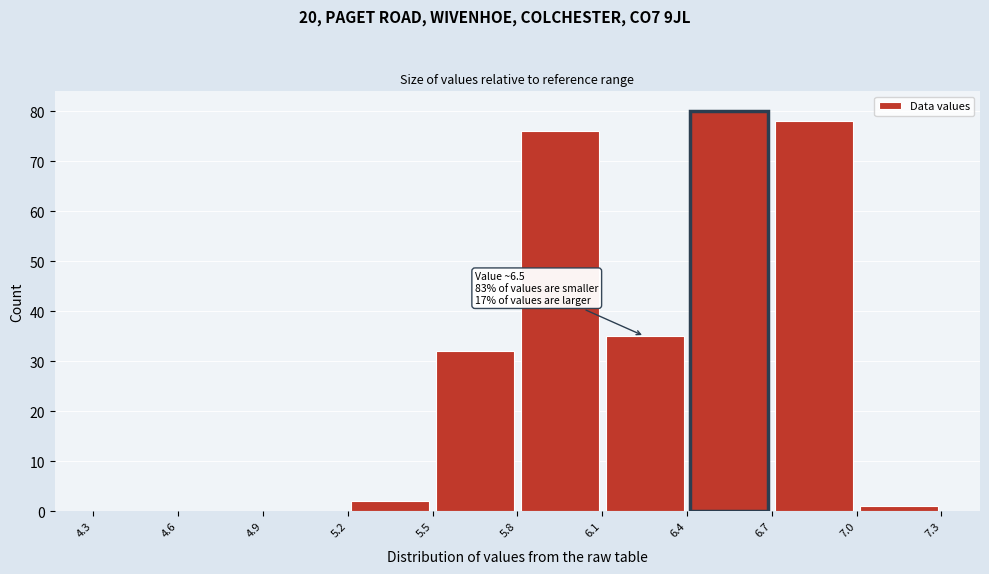

Over which range of the x-axis is the bar tallest?

6.4 to 6.7